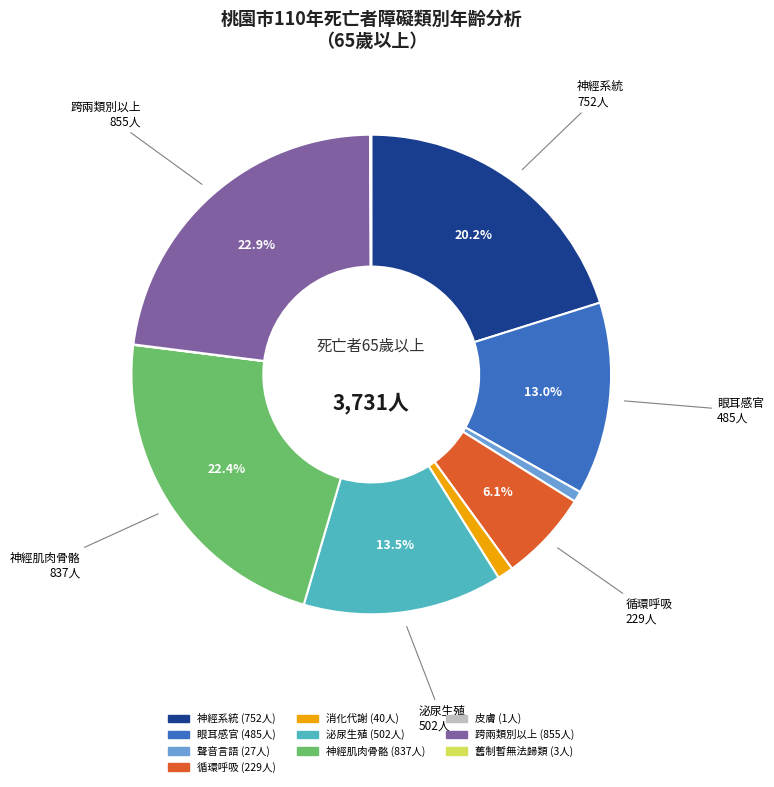

Is there any slice that represents more than half of the pie?

No